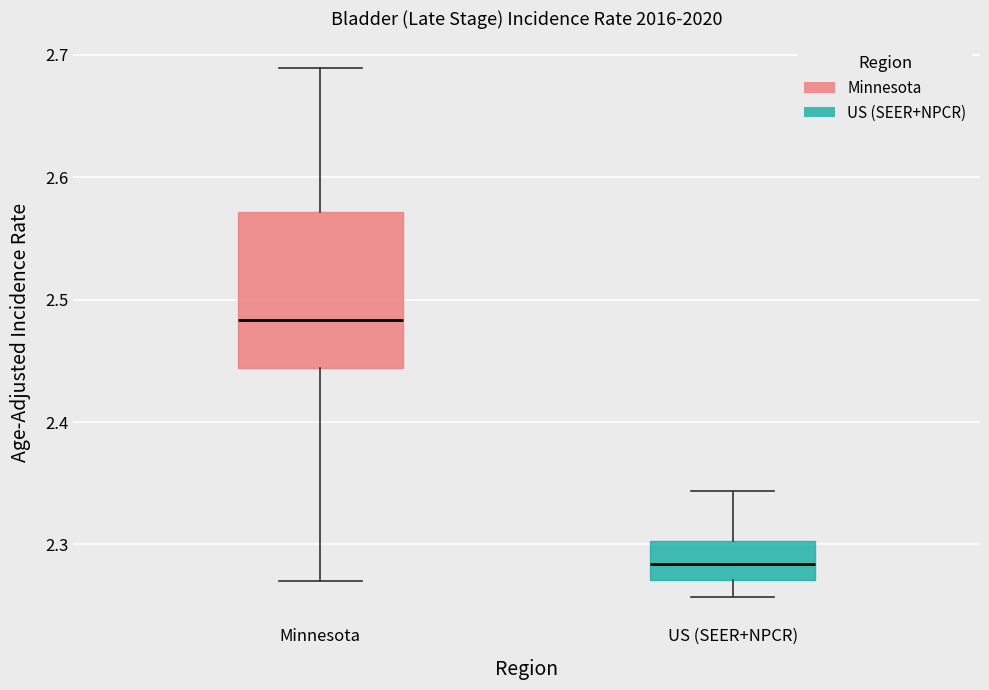

Which box is the tallest, from its lower edge to its upper edge?

Minnesota